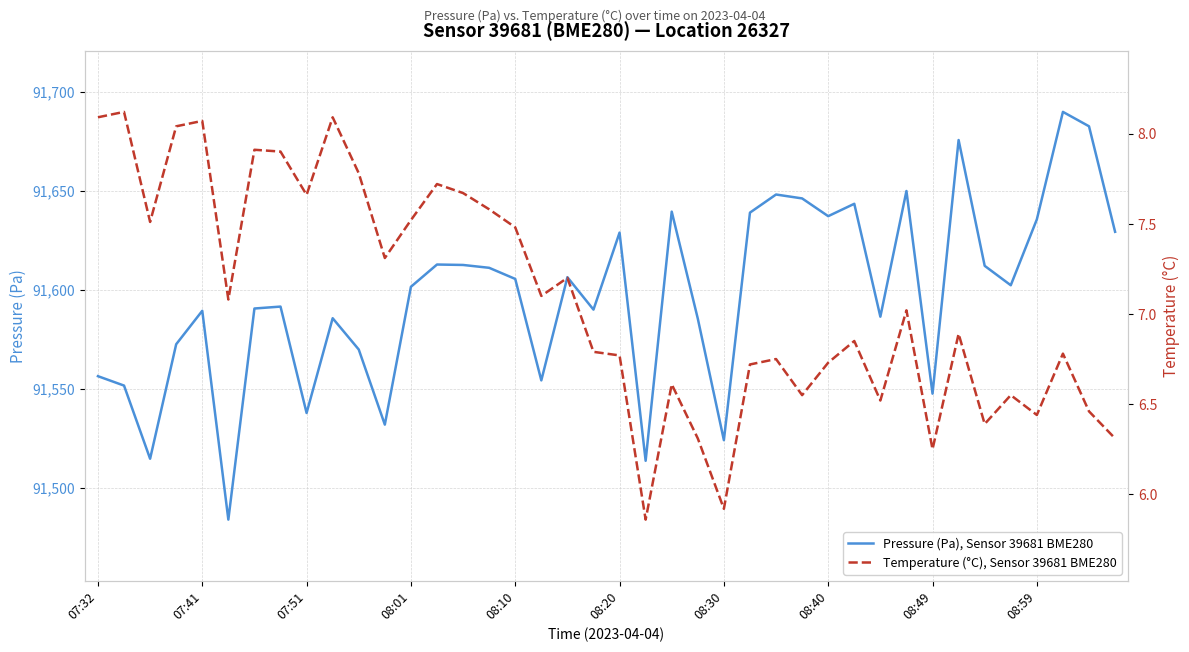

Reading left to right, transcribe all the data shown in this chart.

Pressure (Pa), Sensor 39681 BME280: 91556.2	91551.5	91514.5	91572.4	91589.3	91483.8	91590.4	91591.4	91537.7	91585.5	91569.7	91531.8	91601.4	91612.7	91612.4	91611.0	91605.4	91554.1	91606.2	91589.9	91628.8	91513.5	91639.4	91585.3	91523.9	91638.9	91648.0	91646.1	91637.1	91643.3	91586.3	91649.8	91547.4	91675.6	91612.0	91602.2	91635.5	91689.8	91682.5	91629.2
Temperature (°C), Sensor 39681 BME280: 8.1	8.1	7.5	8.0	8.1	7.1	7.9	7.9	7.7	8.1	7.8	7.3	7.5	7.7	7.7	7.6	7.5	7.1	7.2	6.8	6.8	5.9	6.6	6.3	5.9	6.7	6.8	6.5	6.7	6.8	6.5	7.0	6.2	6.9	6.4	6.5	6.4	6.8	6.5	6.3